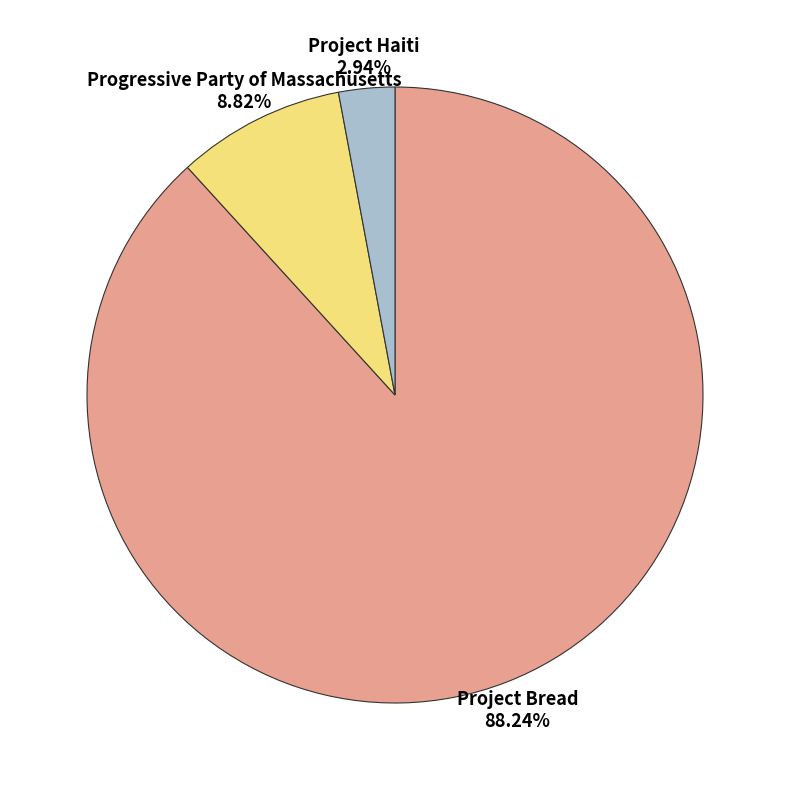

To the nearest percent, what percentage of the pie is Project Haiti?

3%